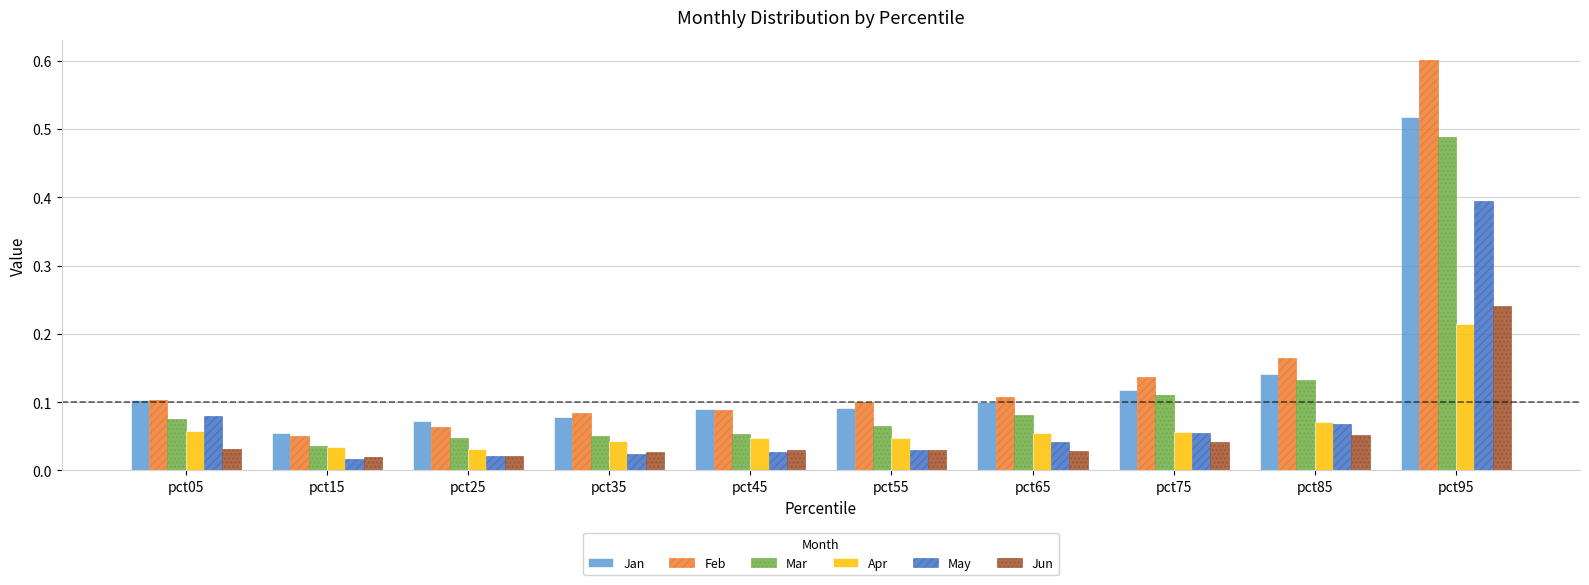

Which series has the largest range (max minus min)?

Feb